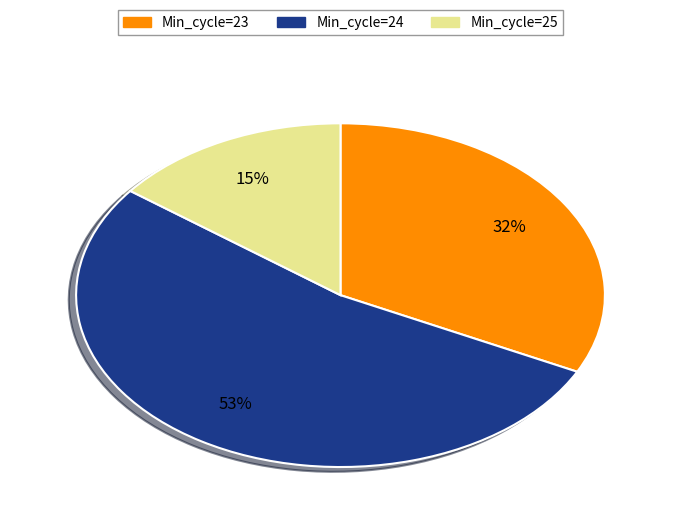

What is the ratio of the value at Min_cycle=25 to the value at Min_cycle=23?

0.5